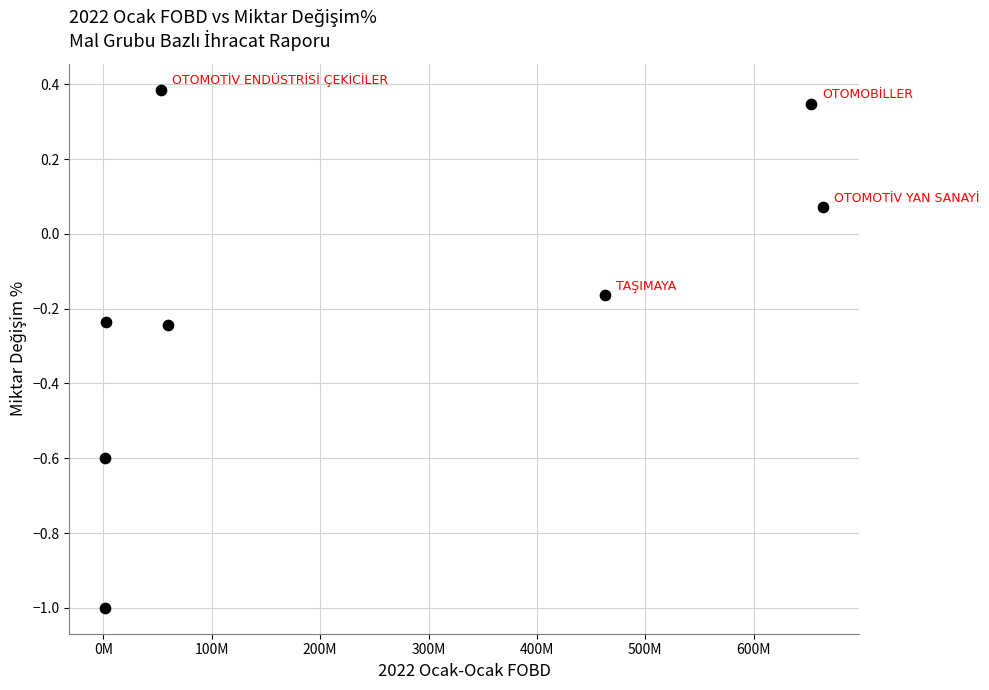

What is the average X value?

237373807.4